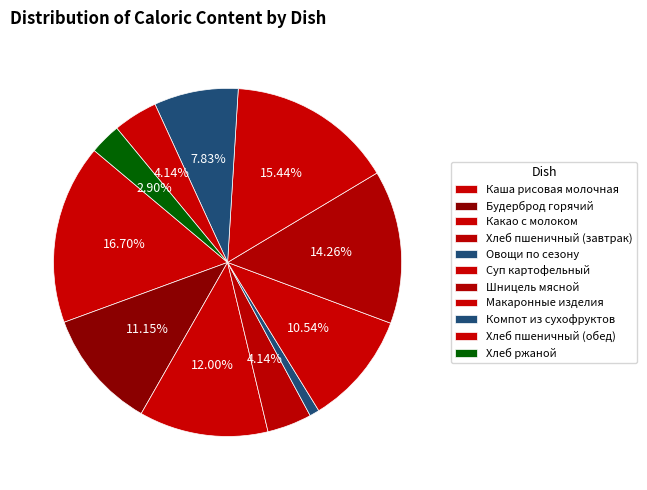

To the nearest percent, what is the difference between the Овощи по сезону and Суп картофельный slice percentages?

10%